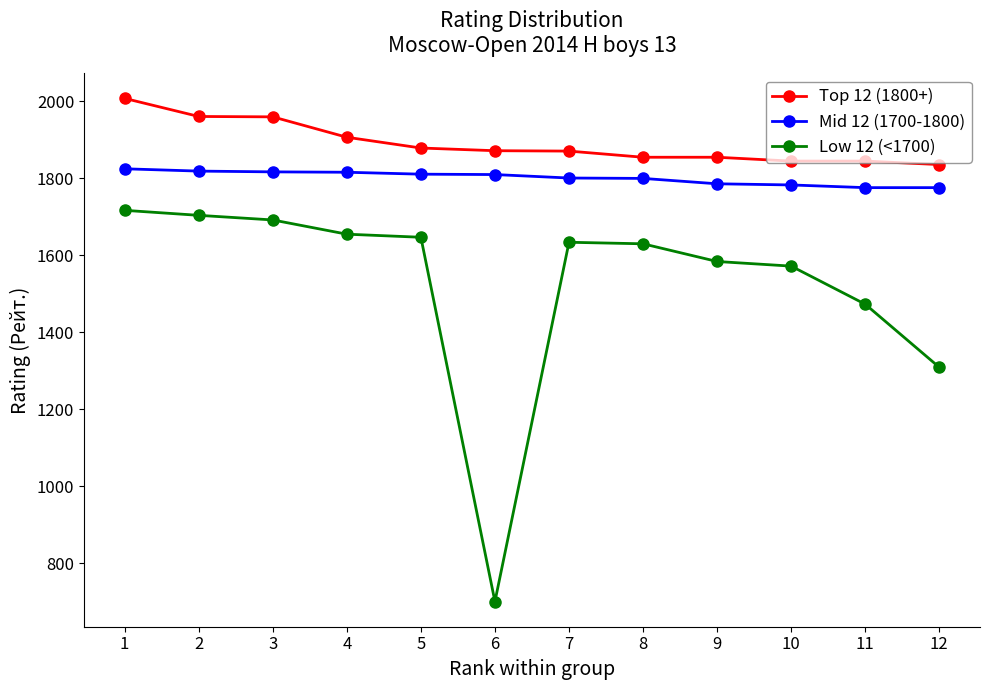

Rank the series at 6 from lowest to highest value.

Low 12 (<1700), Mid 12 (1700-1800), Top 12 (1800+)